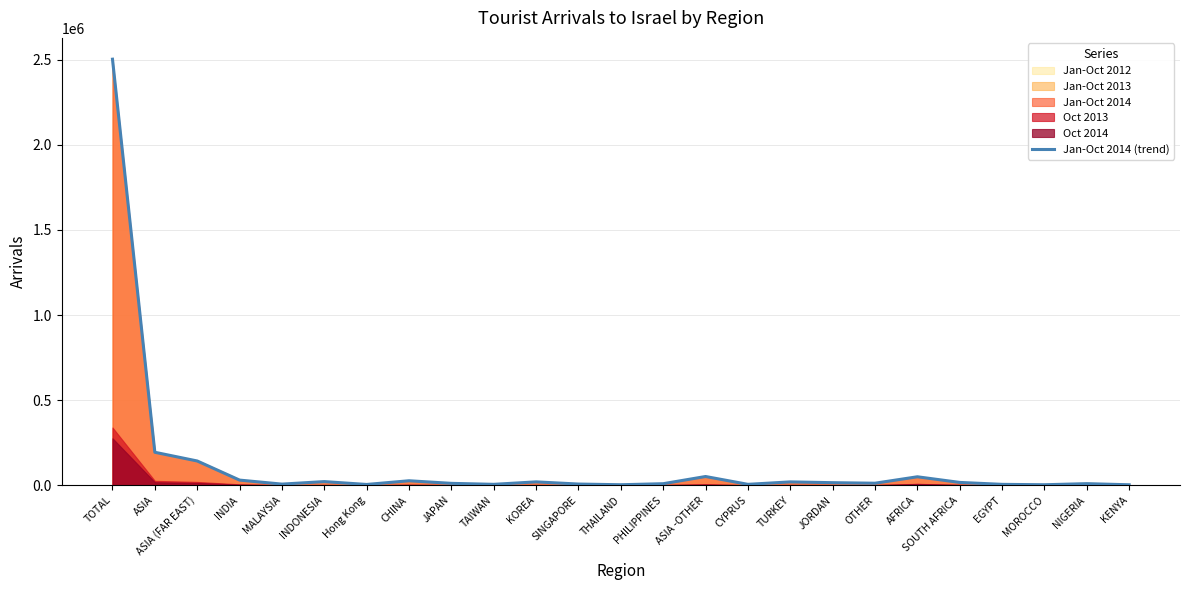

What is the value of the 2nd point from the left?

193534